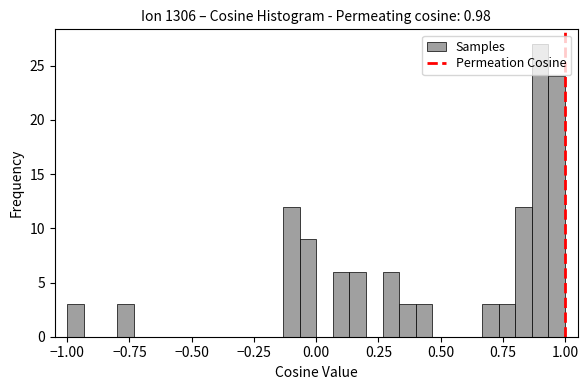

Around what value on the x-axis is the tallest bar? Give the approximate position of its centre, as read against the axis.

0.90